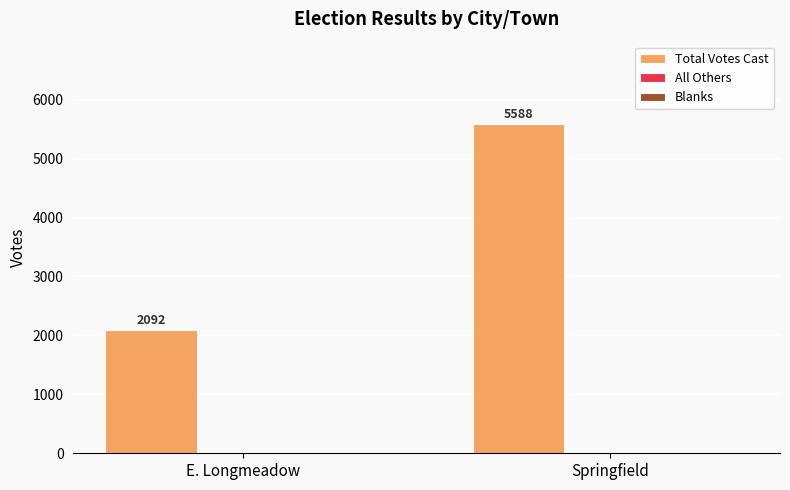

Between Springfield and E. Longmeadow, which is larger?

Springfield